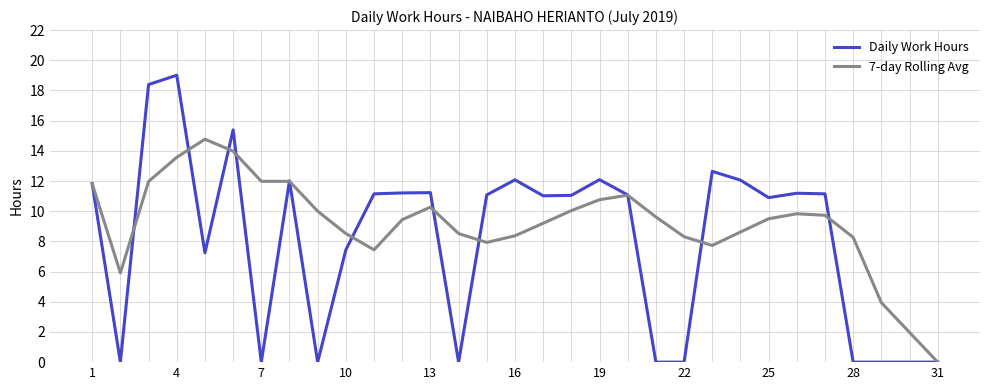

How many values in 7-day Rolling Avg are above zero?

30